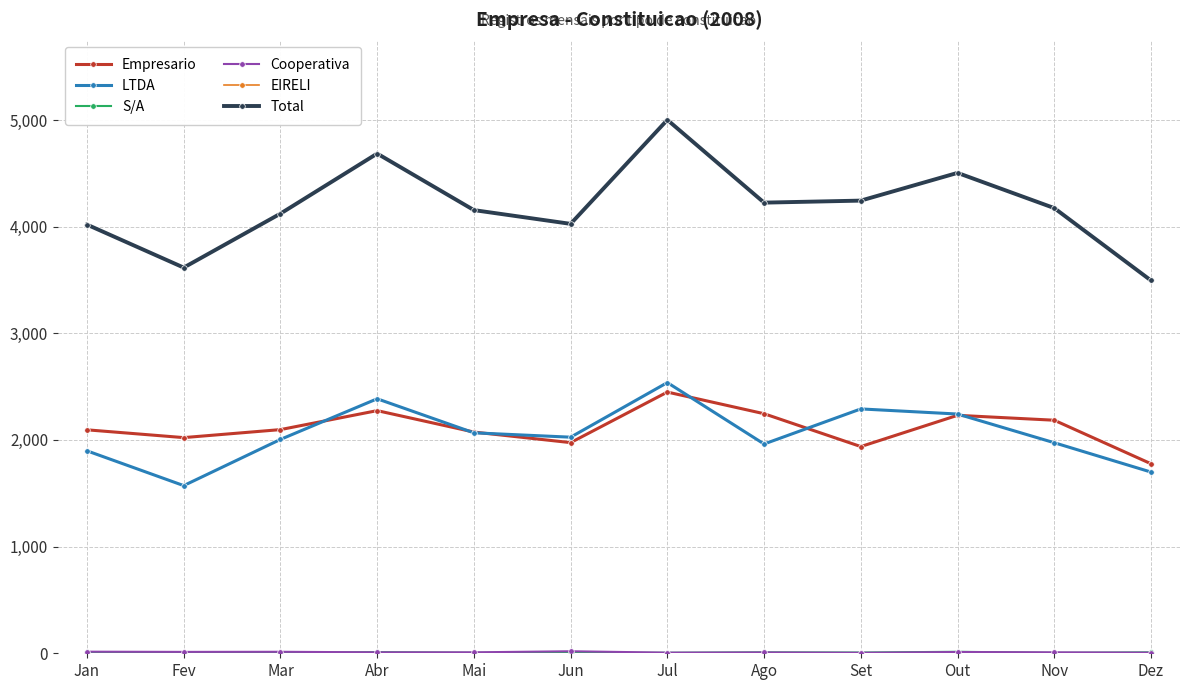

True or false: LTDA and Total intersect in this chart.

False